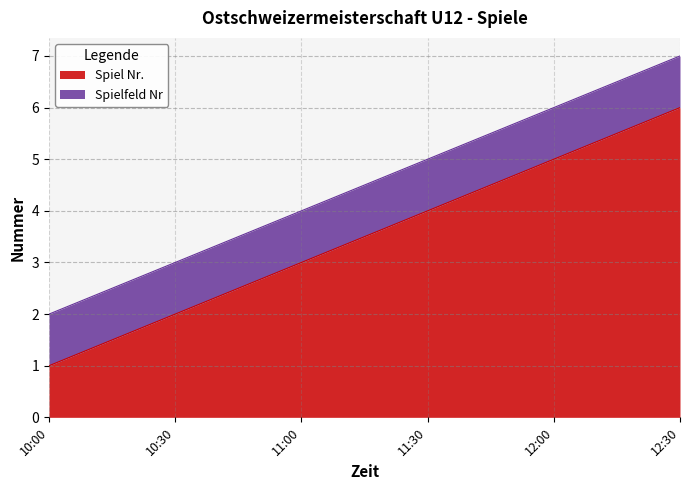

What is the sum of the values at 10:30 and 11:30?

6